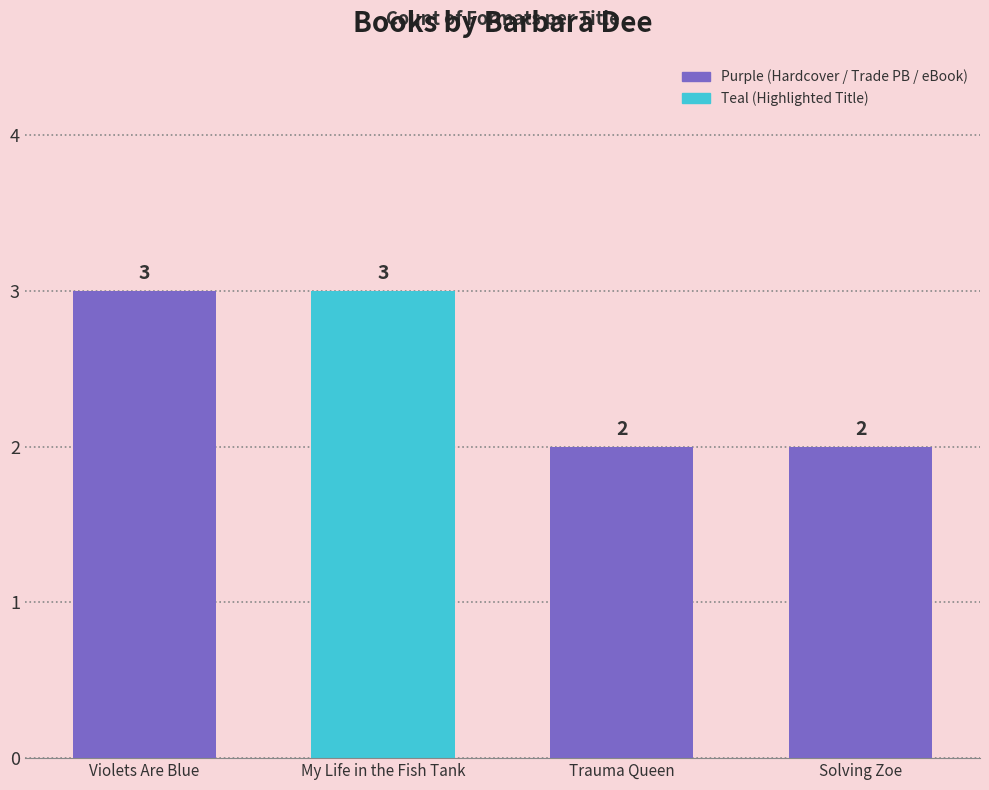

Reading left to right, extract all data points from this chart.

Violets Are Blue=3	My Life in the Fish Tank=3	Trauma Queen=2	Solving Zoe=2